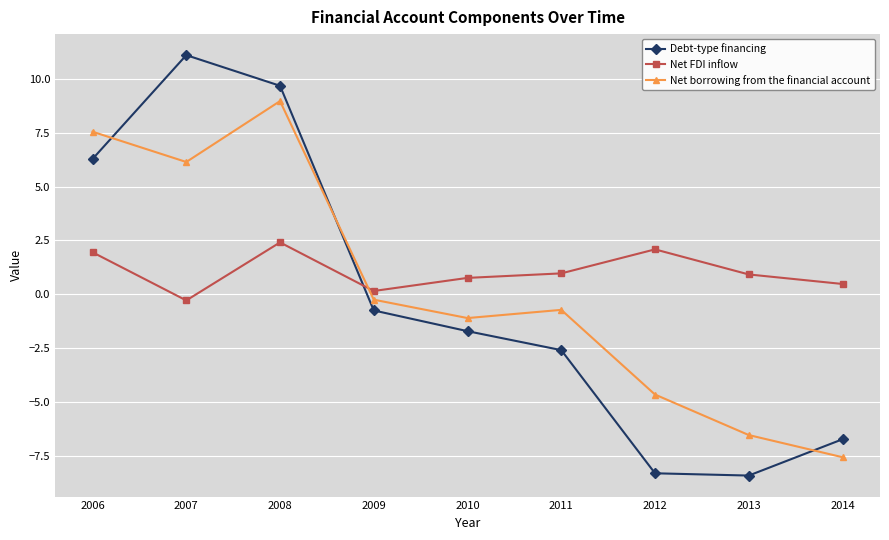

What is the spread (max minus min) of values at 2006?

5.6